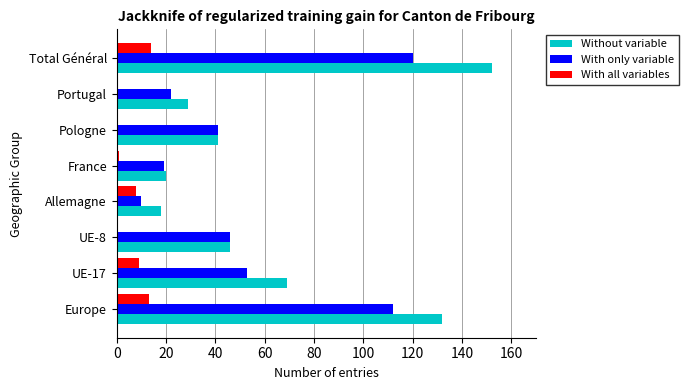

Which series has the largest total across all categories?

Without variable